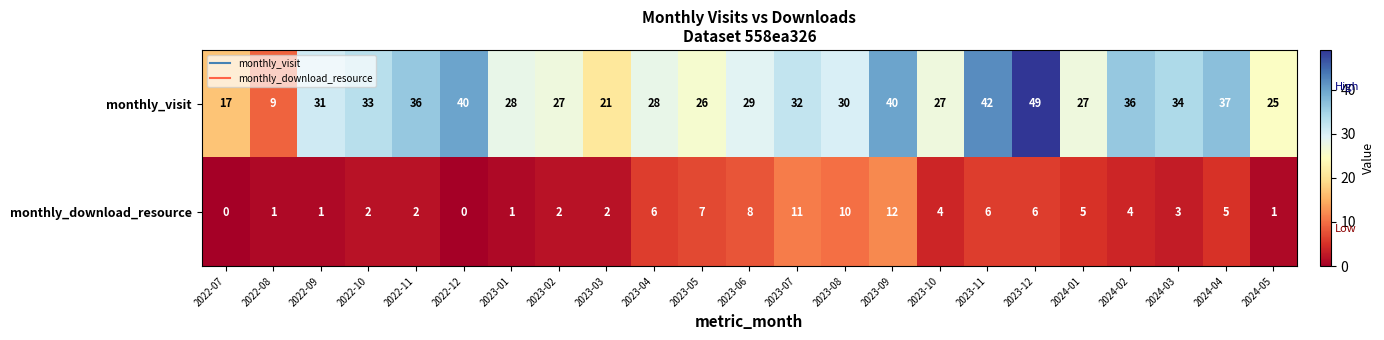

Which series changed the most between 2022-10 and 2023-06?

monthly_download_resource